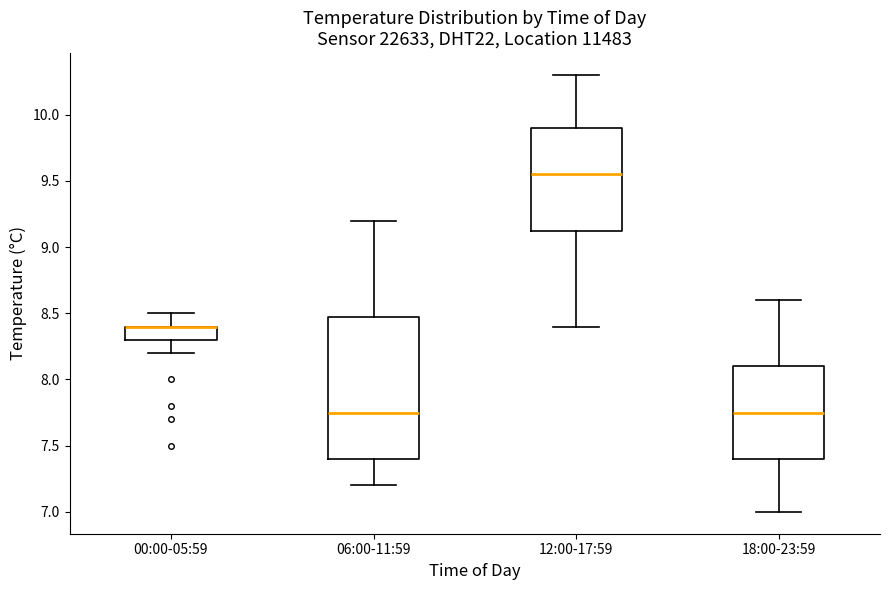

Reading left to right, transcribe this box plot: for each box, give where its median line is, the range the box spans, and where its two whiskers end, as read against the y-axis. The values are not printed on the chart, so give them approximately, as read against the axis.

00:00-05:59: median 8.40 (drawn on the box's upper edge), box 8.30 to 8.40, whiskers 8.20 to 8.50
06:00-11:59: median 7.75, box 7.40 to 8.50, whiskers 7.20 to 9.20
12:00-17:59: median 9.55, box 9.15 to 9.90, whiskers 8.40 to 10.30
18:00-23:59: median 7.75, box 7.40 to 8.10, whiskers 7.00 to 8.60